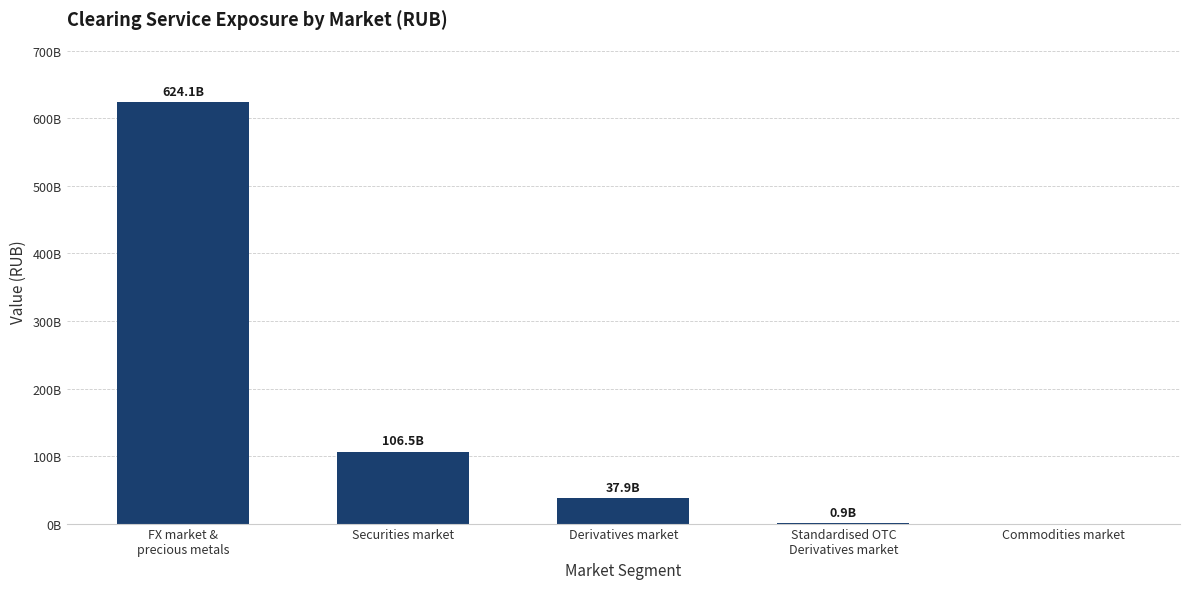

What is the label of the 1st bar from the left?

FX market &
precious metals